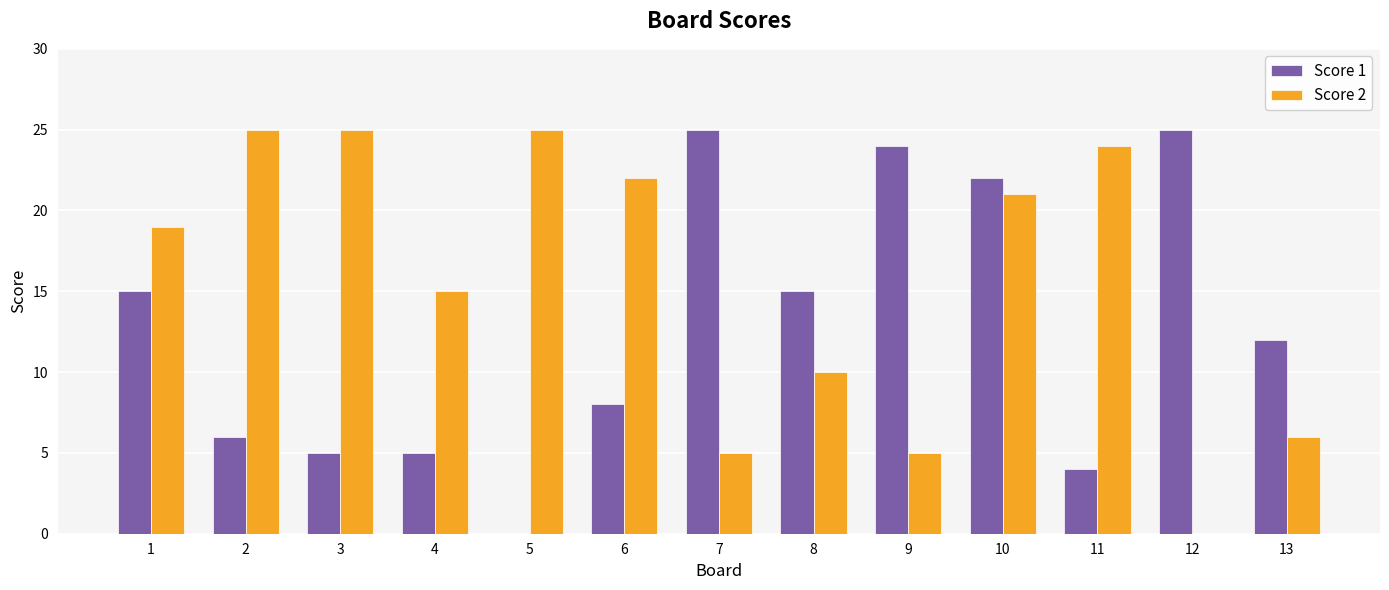

The value of Score 1 at 11 is 4. True or false?

True